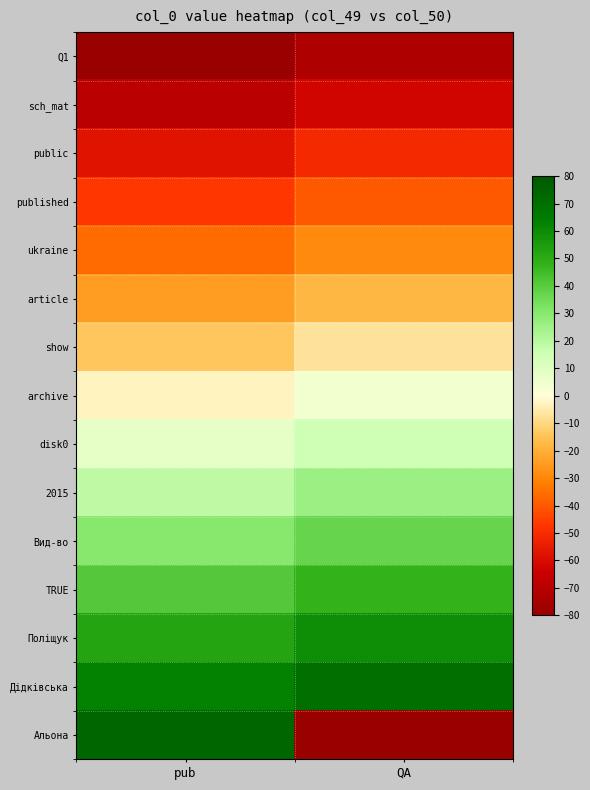

At which category is the sum across all series the highest?

pub